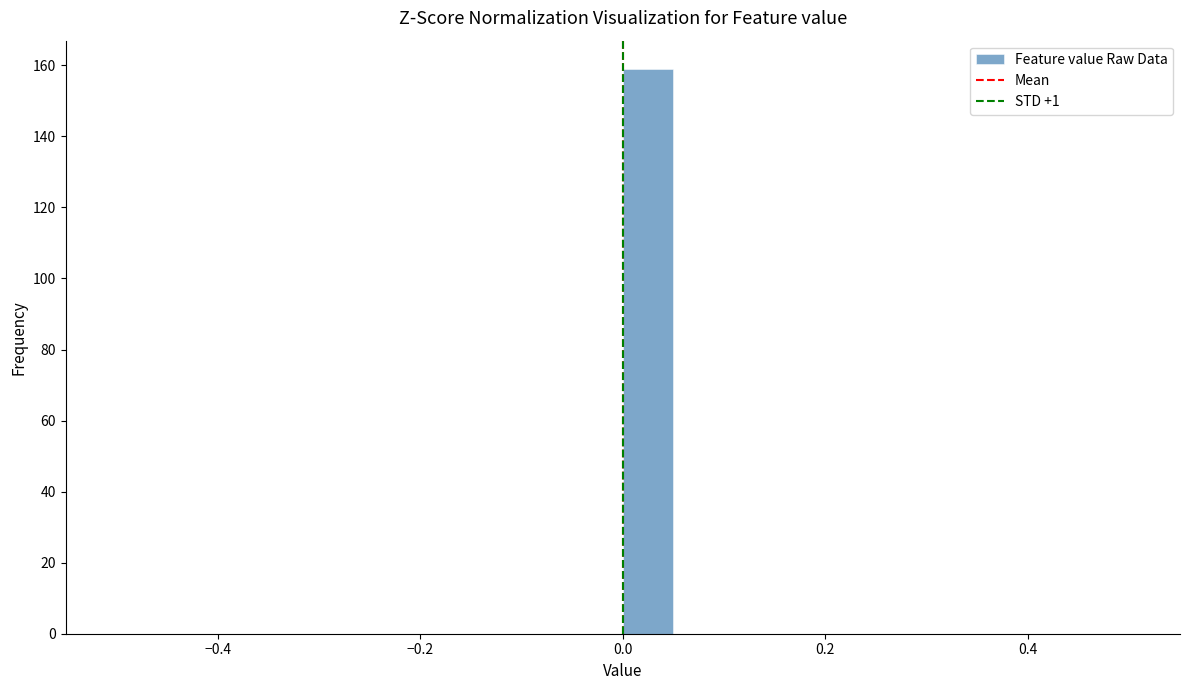

Around what value on the x-axis is the tallest bar? Give the approximate position of its centre, as read against the axis.

0.02